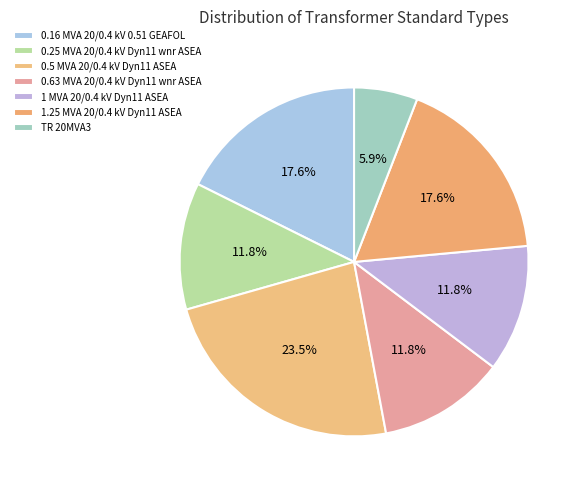

Count the number of slices in the pie.

7